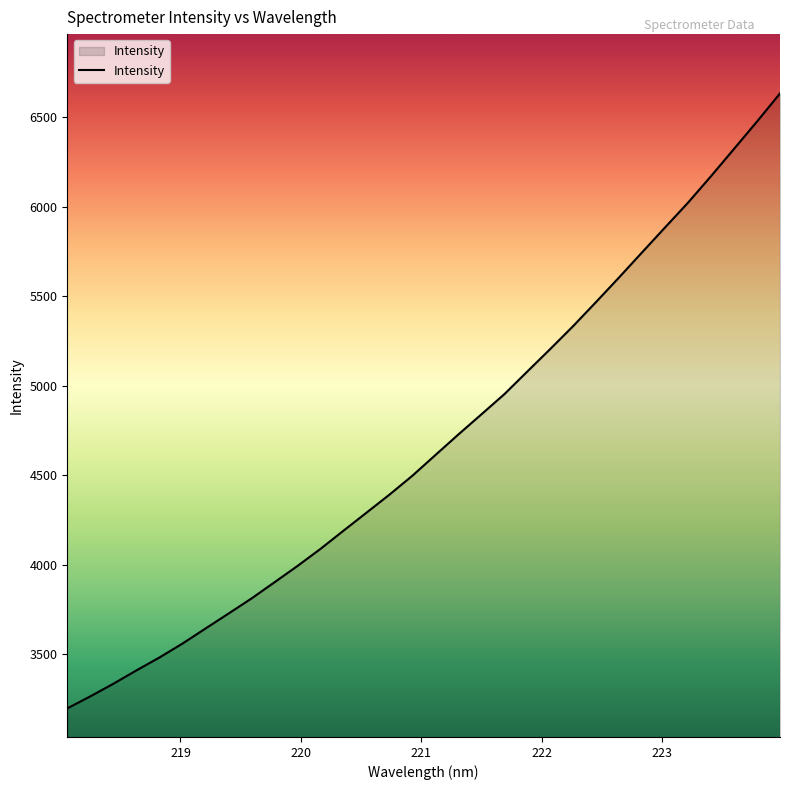

Count the number of data series in this chart.

1